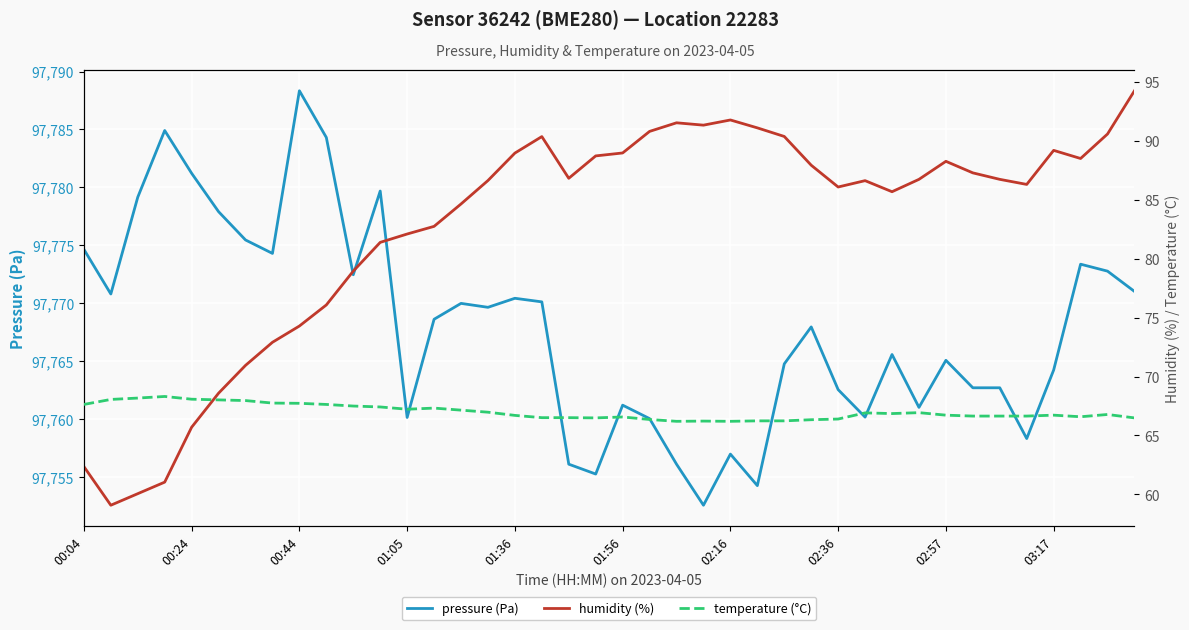

At which label does pressure (Pa) reach its peak?

00:44